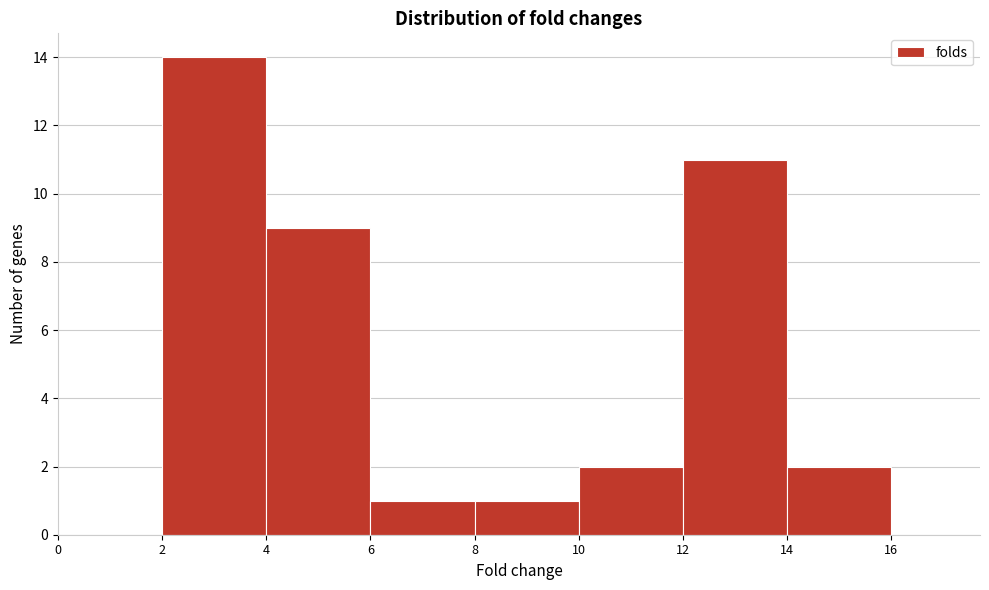

Reading left to right, transcribe this chart: for each bar, give the range it covers on the x-axis and its height. The values are not printed on the chart, so give them approximately, as read against the axis.

0 to 2: 0
2 to 4: 14
4 to 6: 9
6 to 8: 1
8 to 10: 1
10 to 12: 2
12 to 14: 11
14 to 16: 2